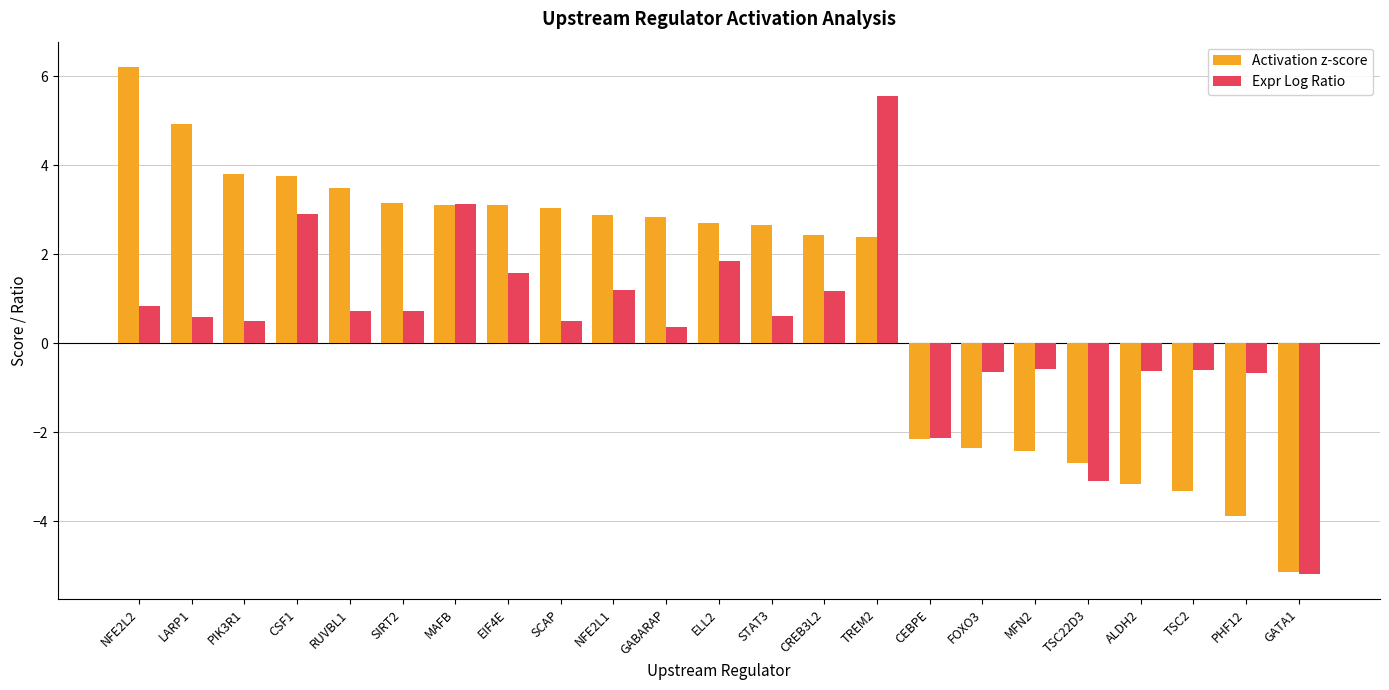

What is the difference between the highest and lowest values at GATA1?

0.1